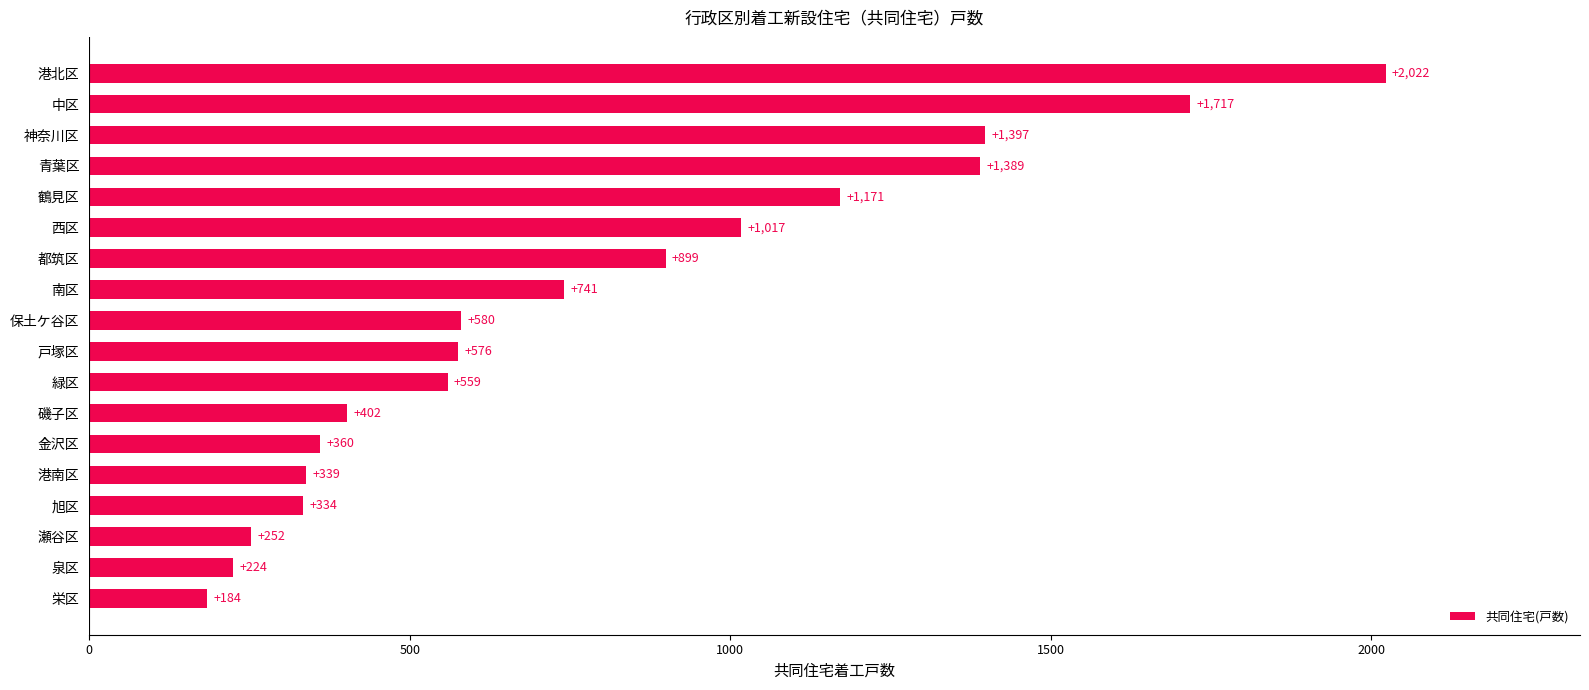

Does the chart contain stacked bars?

No